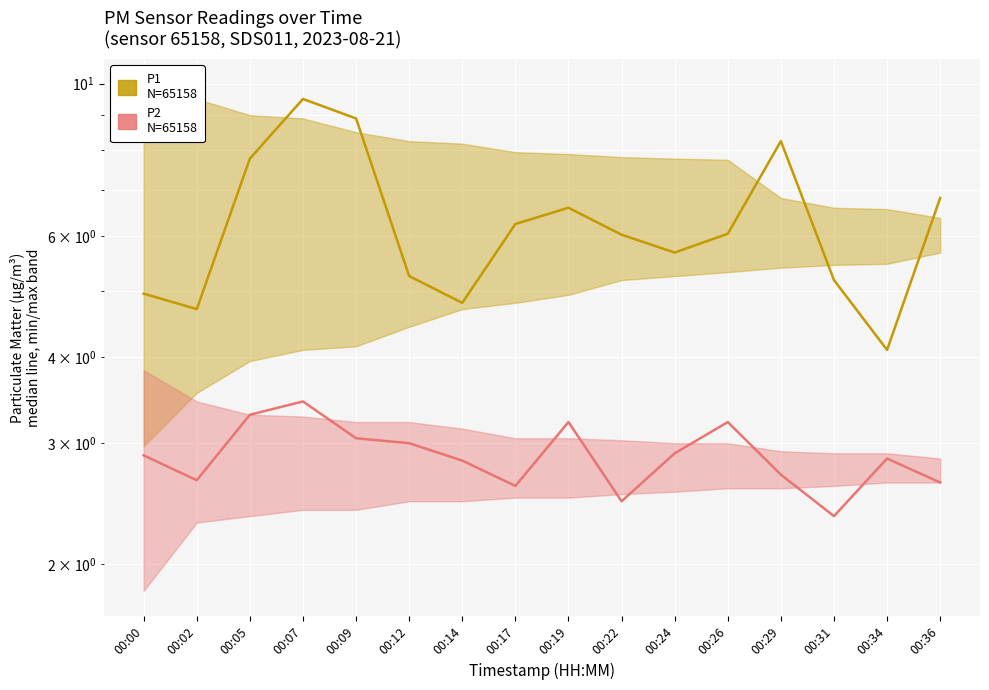

List the series in order of their peak value, highest first.

P1, P2